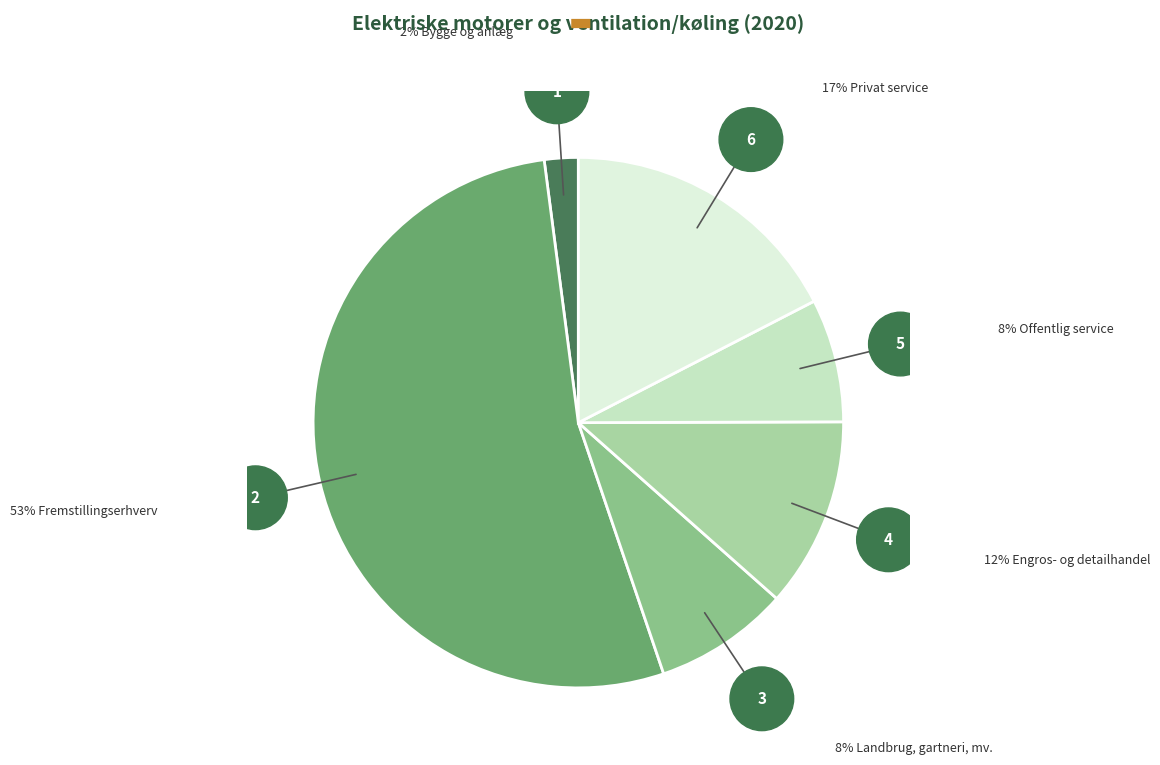

Is there any slice that represents more than half of the pie?

Yes